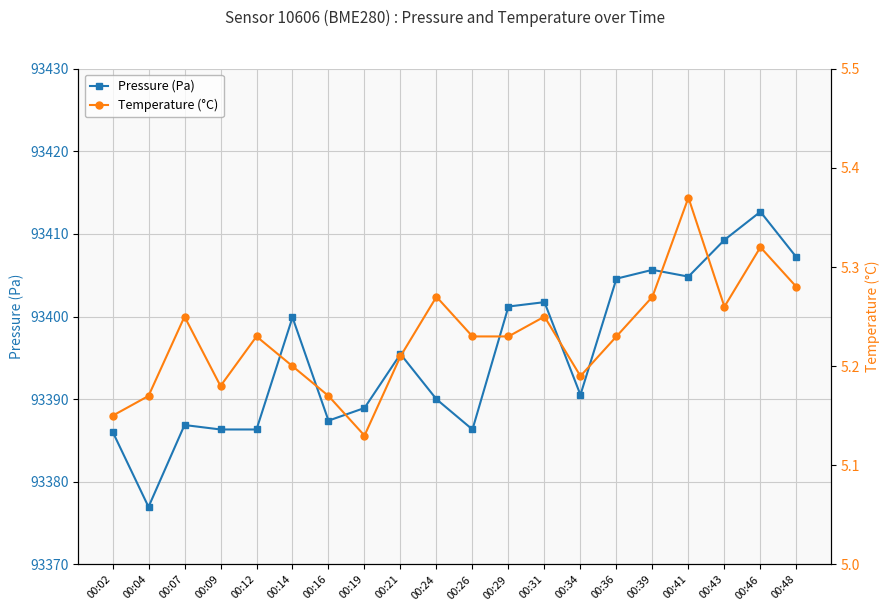

Which category has the lowest value across all series?

00:19